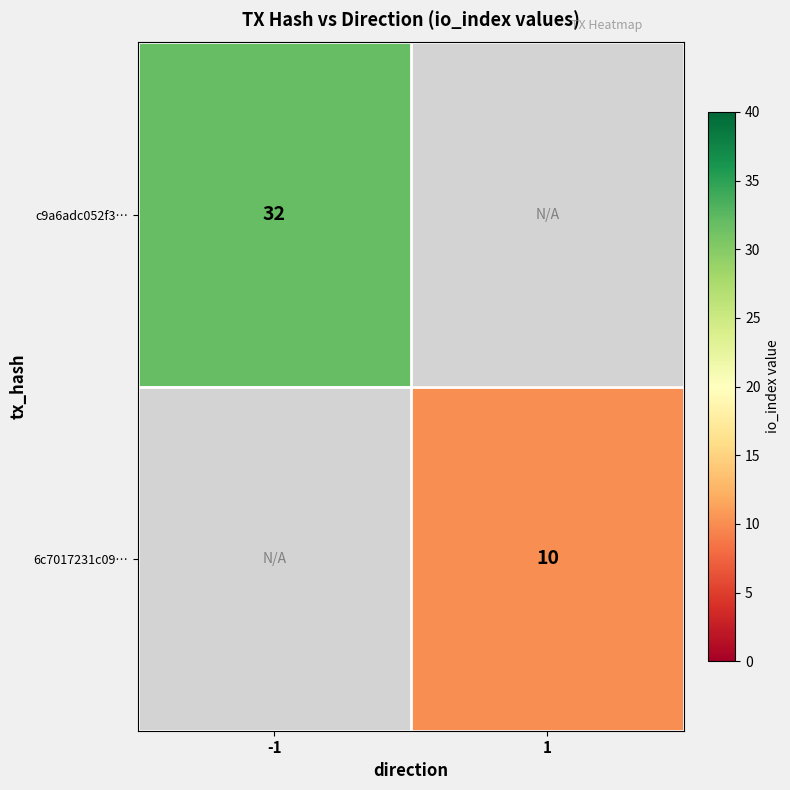

Is it true that 6c7017231c09… equals 2 at 1?

False